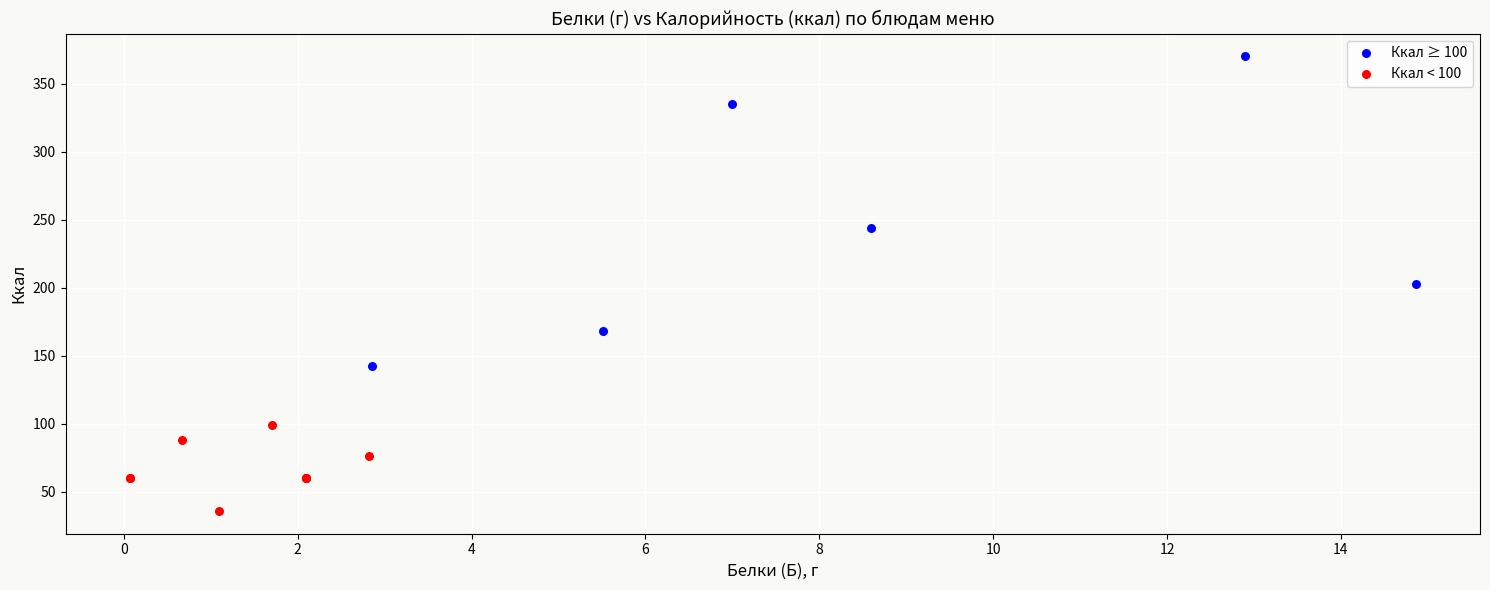

Which series contains the highest Y value?

Ккал ≥ 100